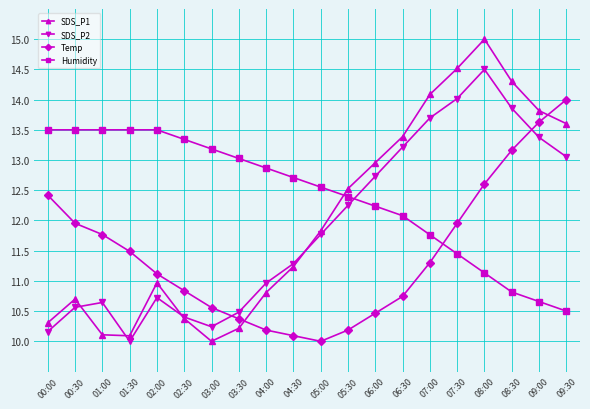

What is the sum of the SDS_P2 values at 08:30 and 06:00?

26.6